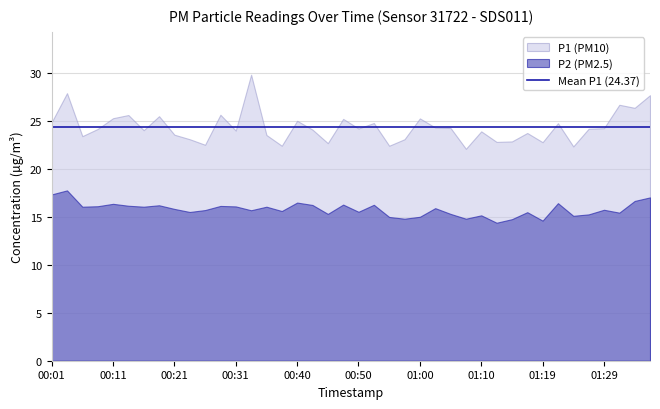

At 00:13, list the series in order from largest to smallest.

P1, P2